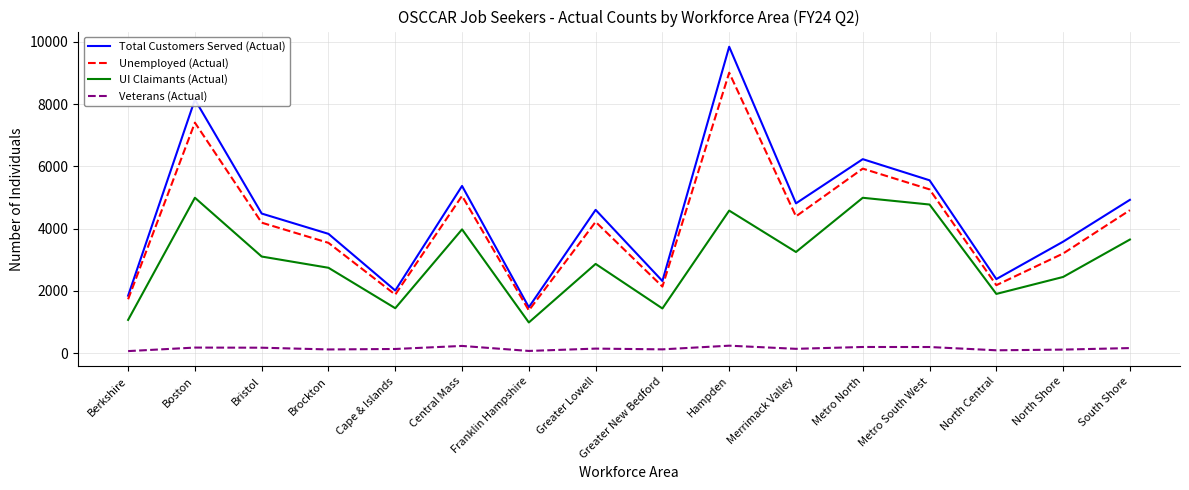

At which category is the sum across all series the highest?

Hampden